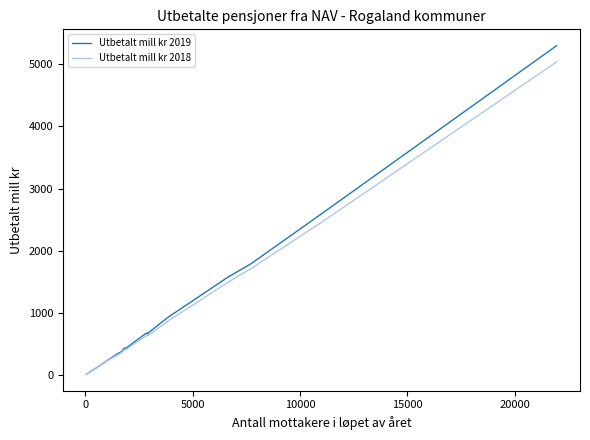

How many lines are shown in the chart?

2